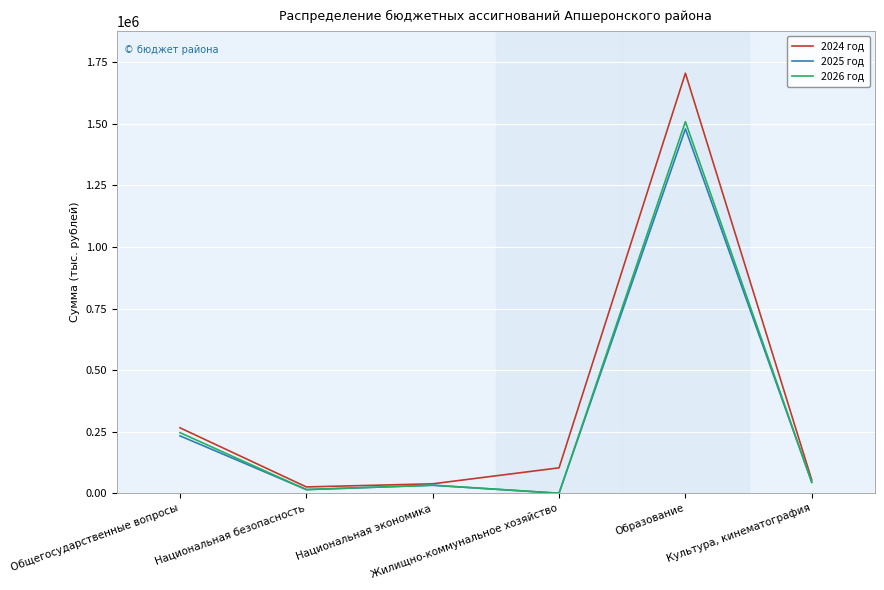

What is the average value of the 2026 год series?

307722.8